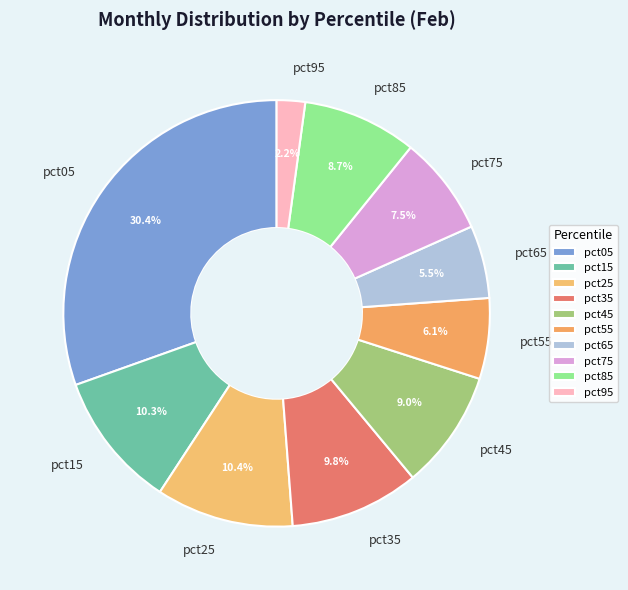

Is there a majority slice in this chart?

No